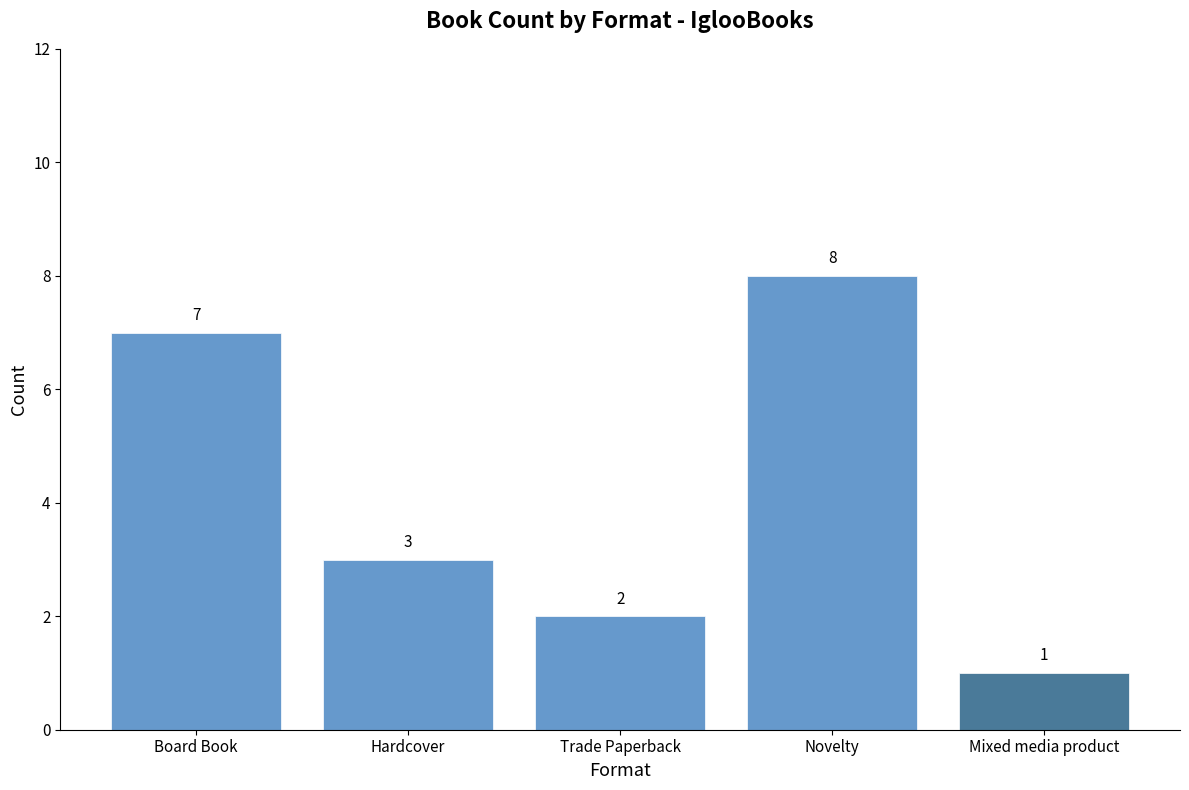

What is the minimum value shown in the chart?

1